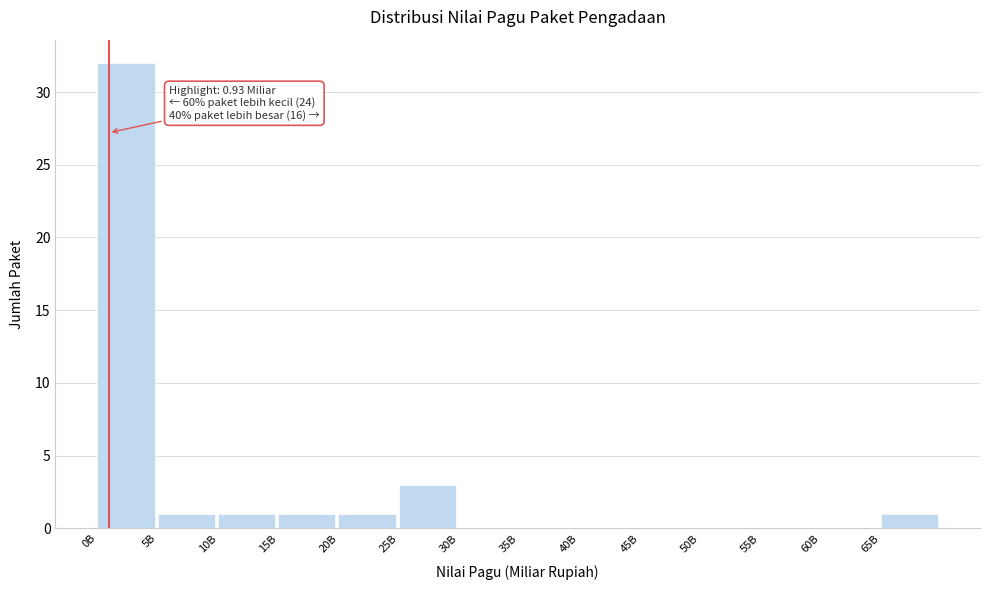

Reading right to left, transcribe all the data shown in this chart.

65B=1	60B=0	55B=0	50B=0	45B=0	40B=0	35B=0	30B=0	25B=3	20B=1	15B=1	10B=1	5B=1	0B=32